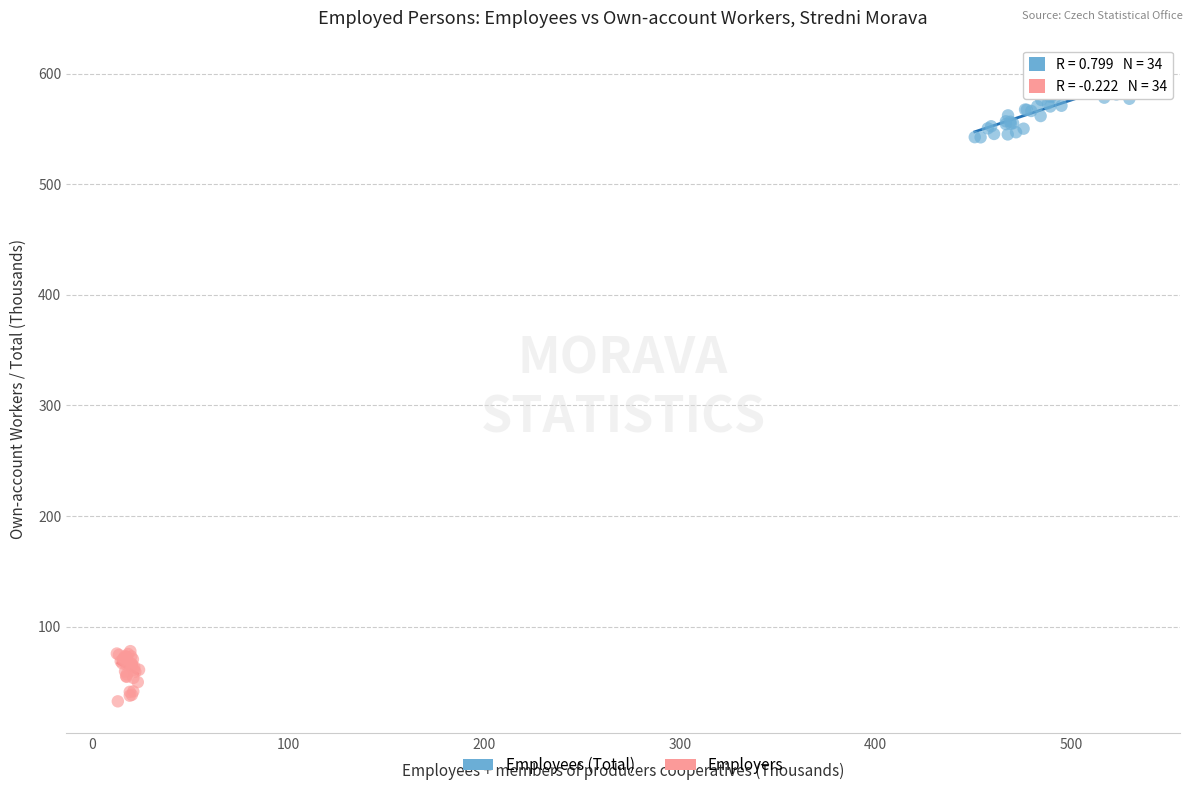

Which series reaches the maximum Y coordinate?

Employees (Total)